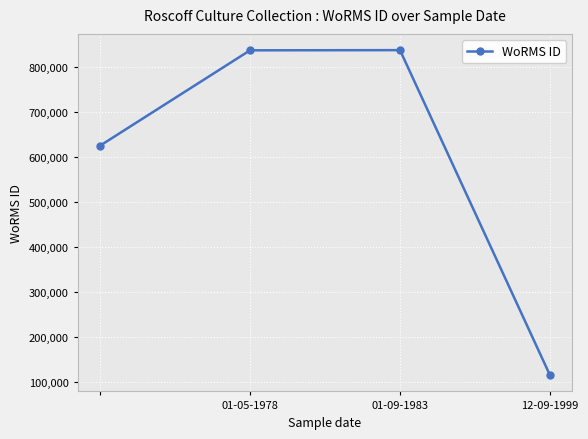

What is the minimum value shown in the chart?

115090